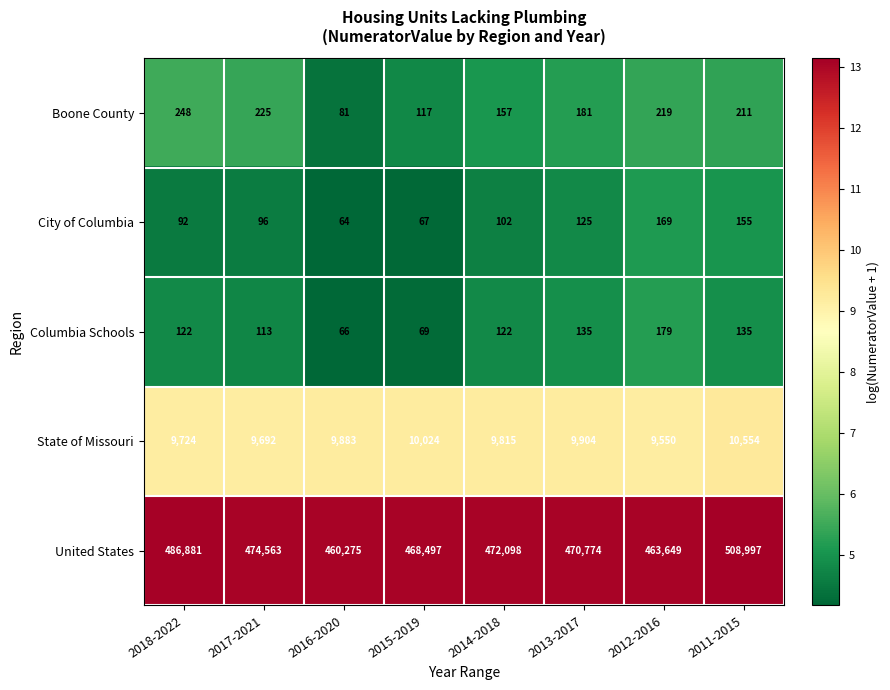

What is the difference between the maximum and minimum values in the City of Columbia series?

105